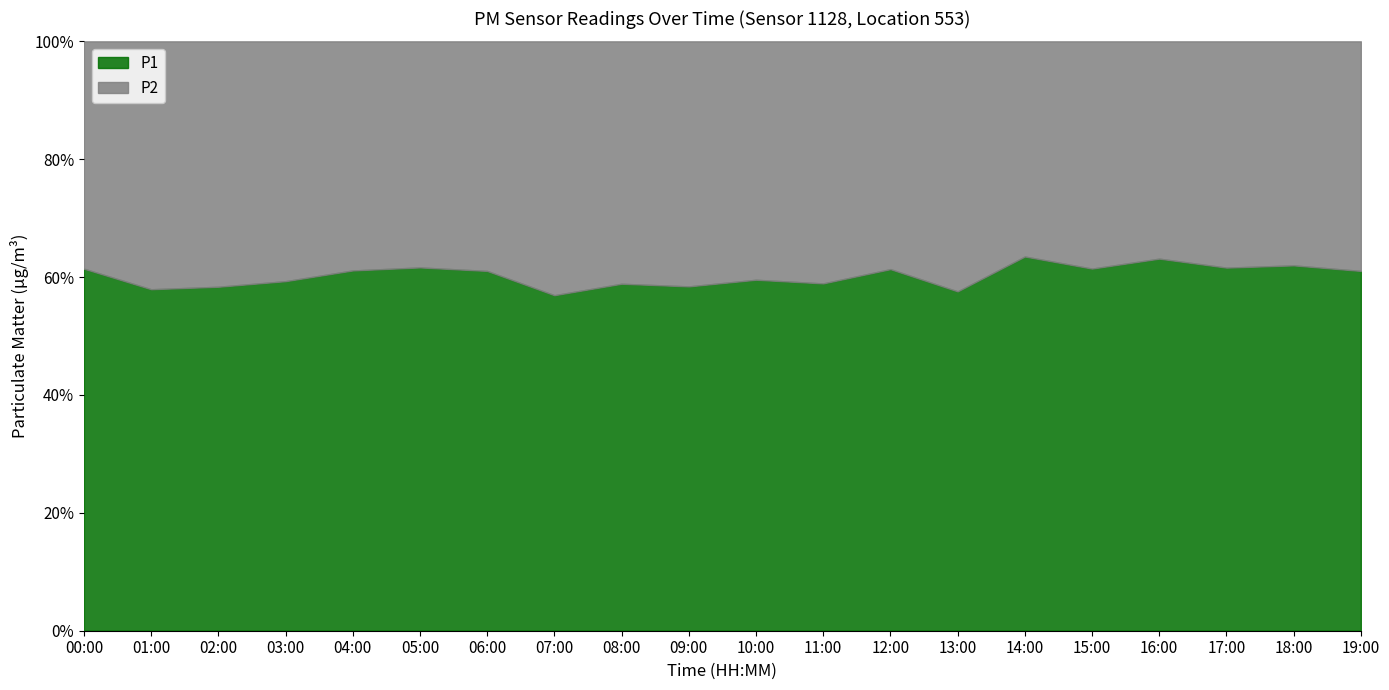

What is the label of the 7th point from the left?

06:00